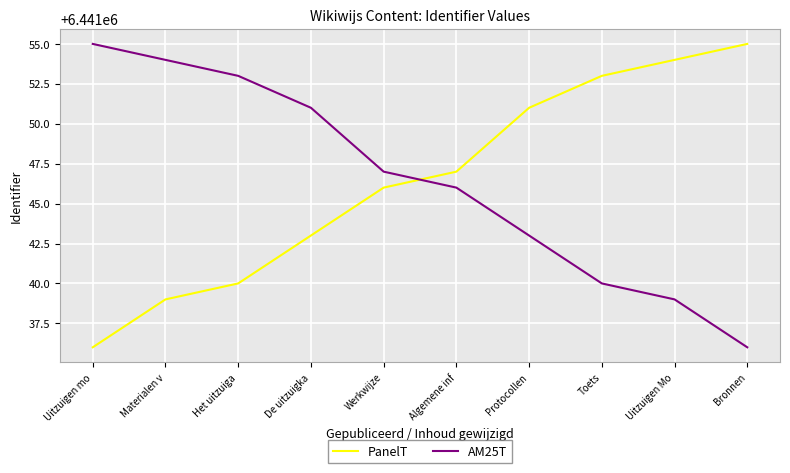

What is the sum of the PanelT values at Uitzuigen mo and Het uitzuiga?

12882076